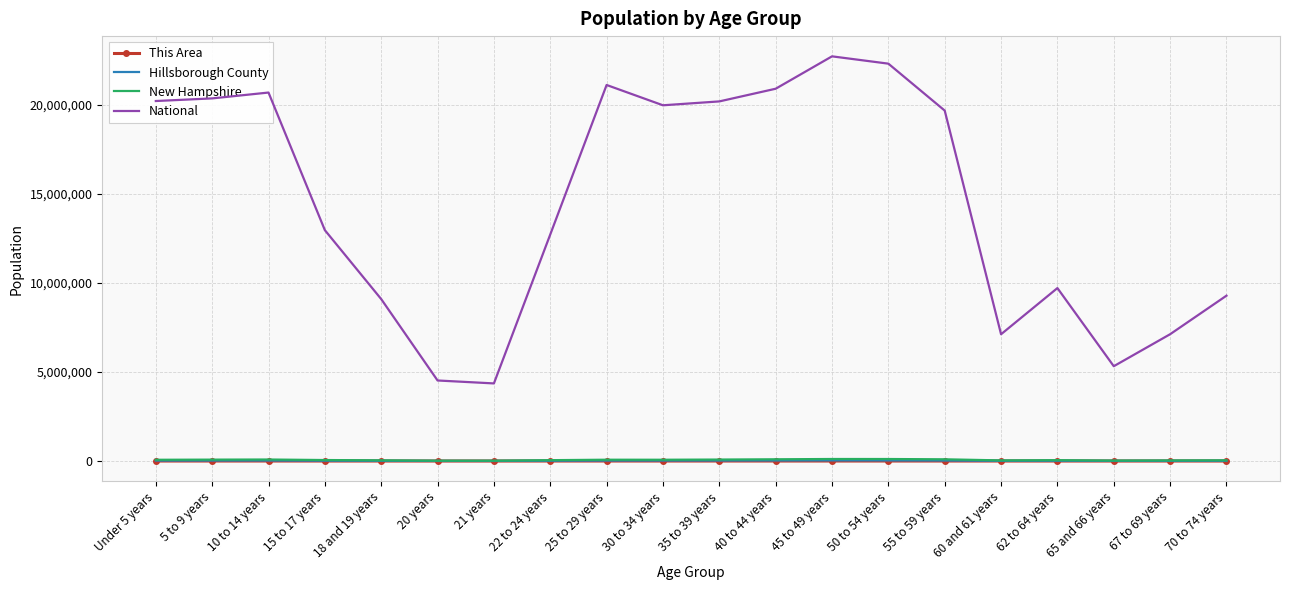

True or false: New Hampshire and This Area intersect in this chart.

False